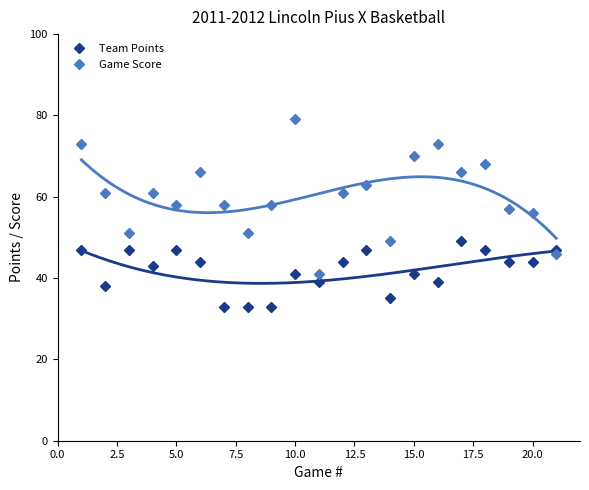

Is this an area chart (filled region under the line)?

No